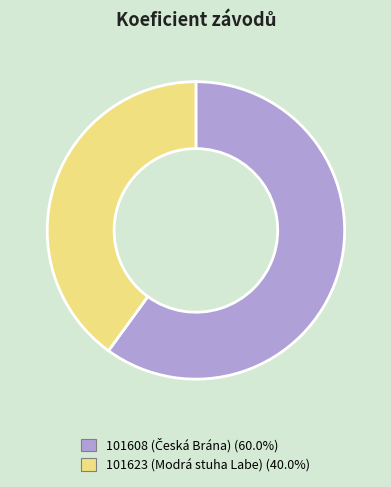

Is the sum of 101608 and 101623 greater than half?

Yes